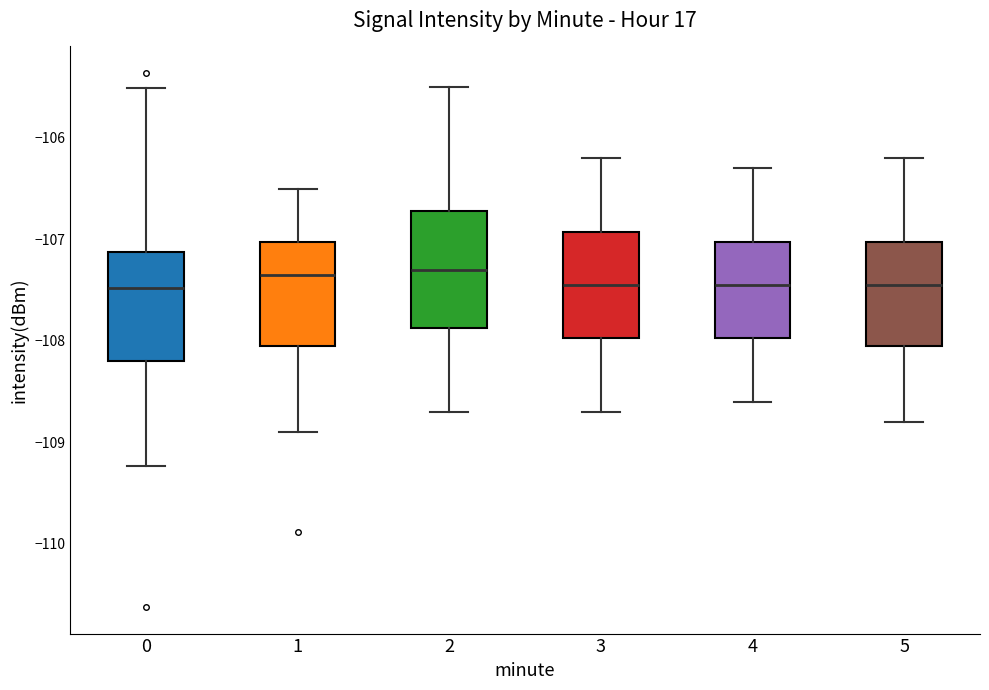

Where does the median line of the box at x = 3 sit on the y-axis? The values are not printed on the chart, so give them approximately, as read against the axis.

-107.4